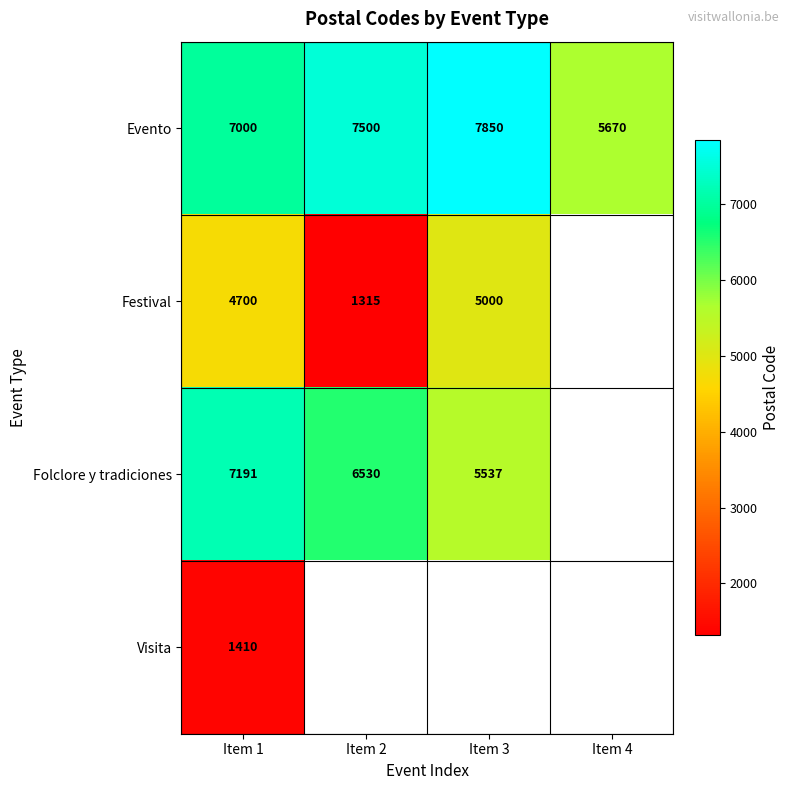

The Visita series shows 1410 at Item 1. True or false?

True